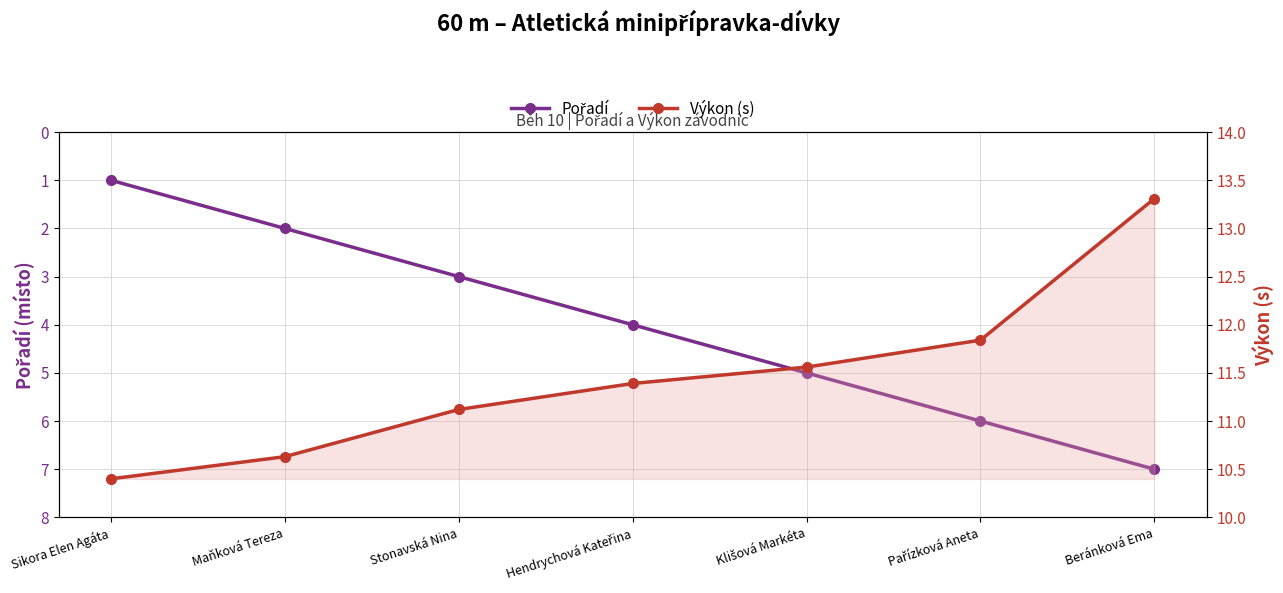

Reading right to left, transcribe all the data shown in this chart.

Pořadí: 7.0	6.0	5.0	4.0	3.0	2.0	1.0
Výkon (s): 13.3	11.8	11.6	11.4	11.1	10.6	10.4